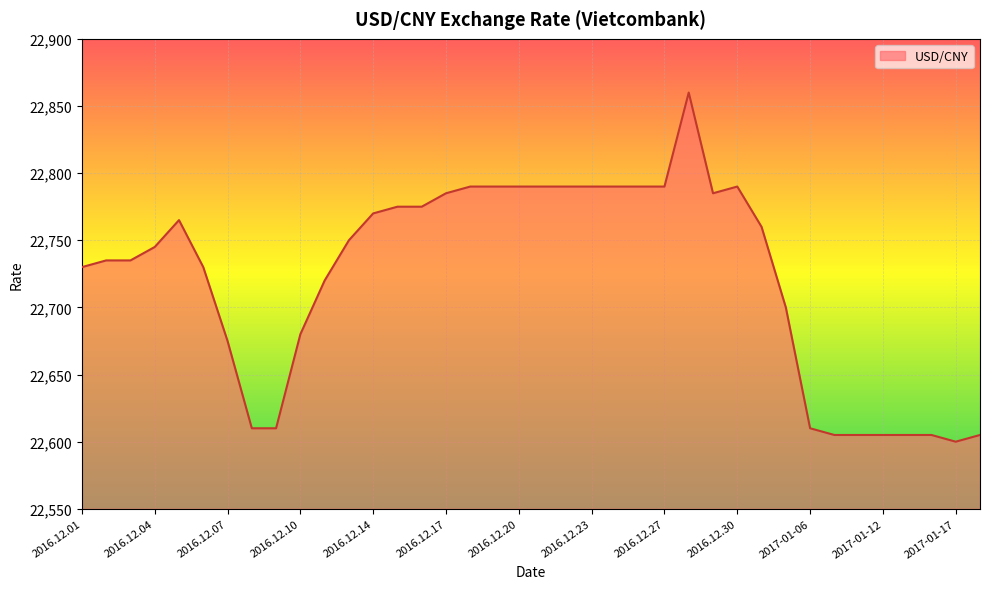

What is the minimum value shown in the chart?

22600